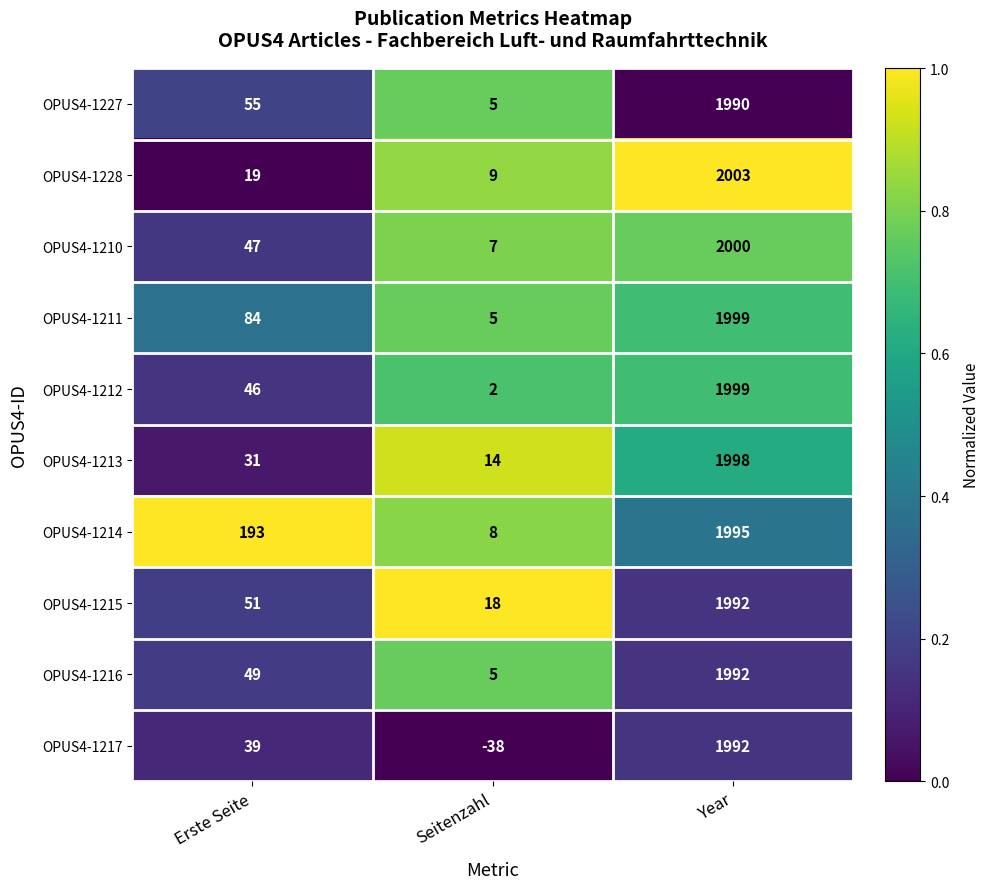

At which label is OPUS4-1227 closest to 997?

Erste Seite